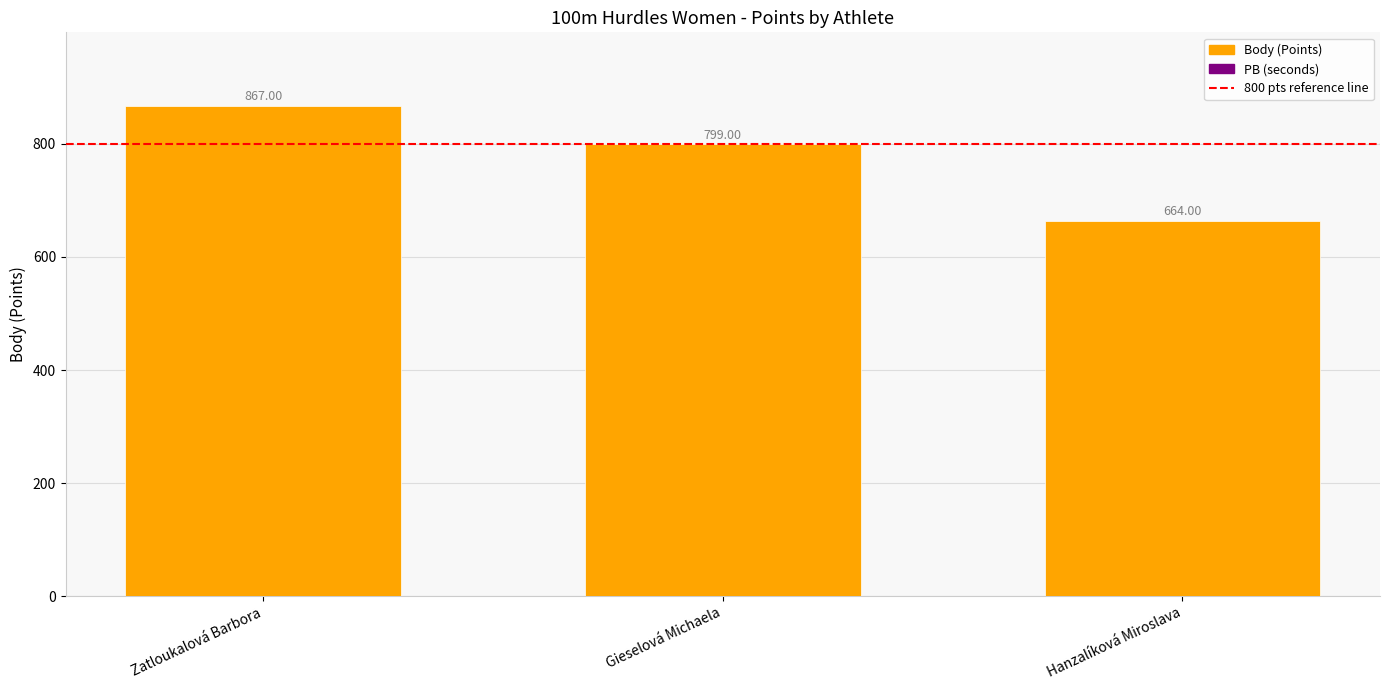

What is the difference between the maximum and minimum values?

203